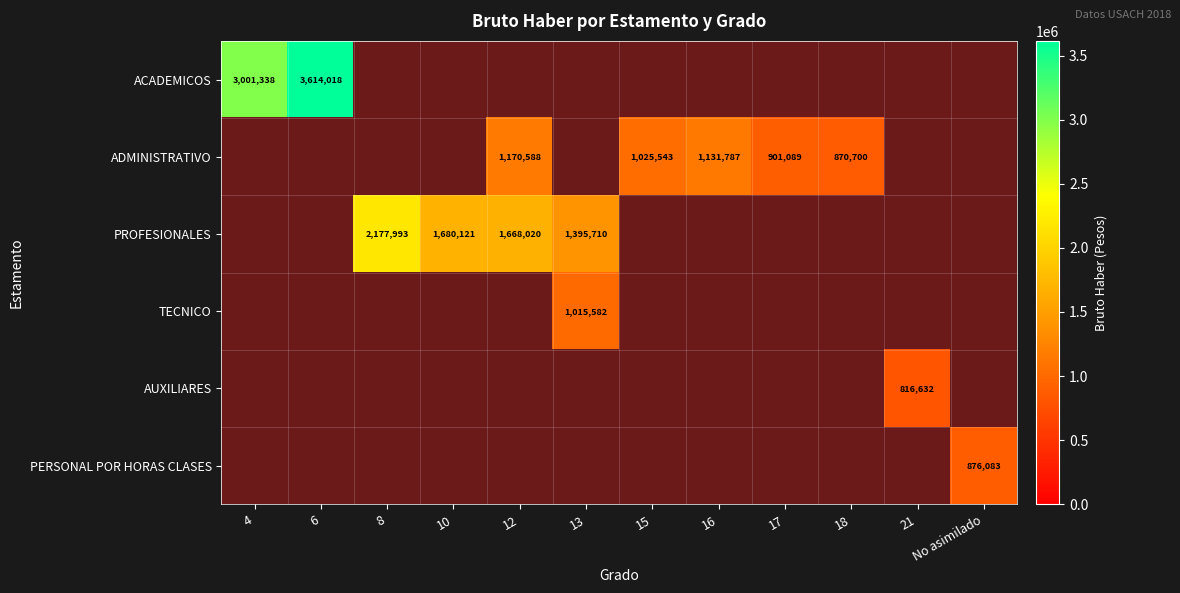

Is it true that ADMINISTRATIVO equals 1025543 at 15?

True